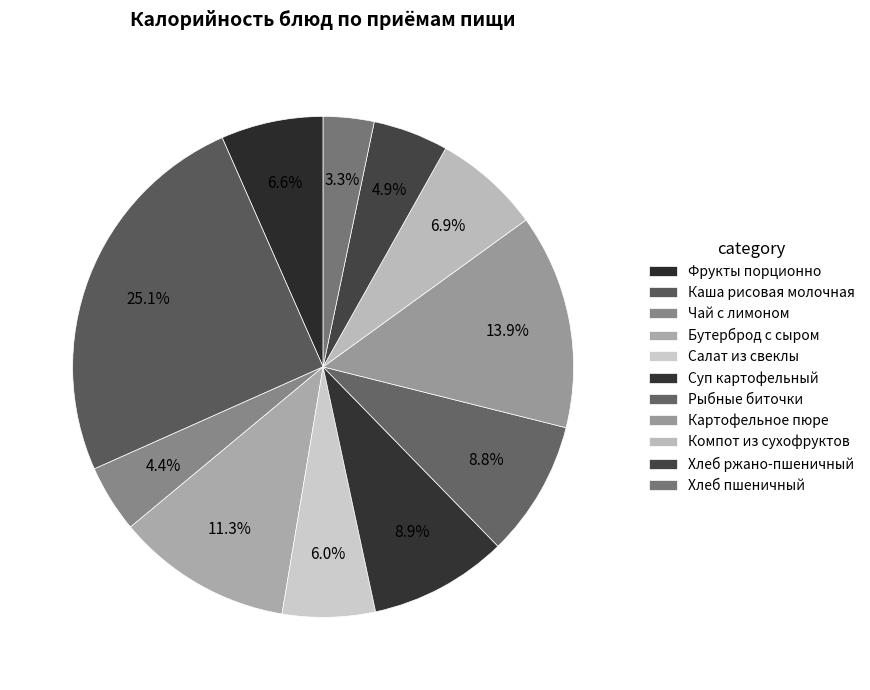

How many segments does this pie chart have?

11